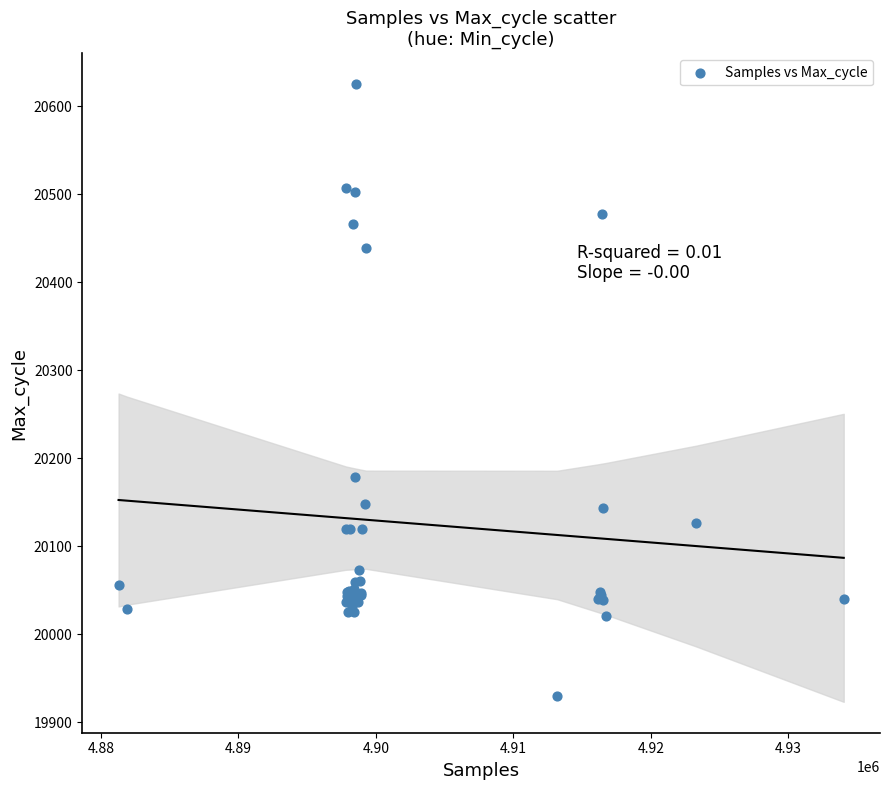

What Y value in the scatter plot is closest to 20277?

20179